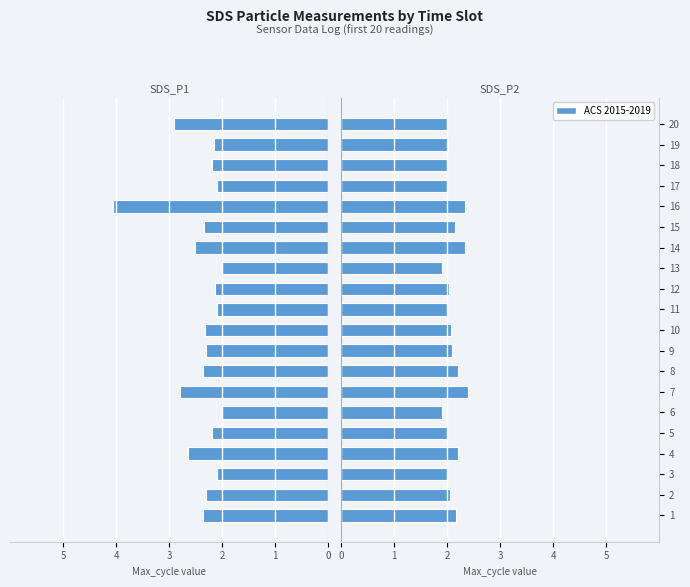

Which has a higher value, 12 or 19?

12